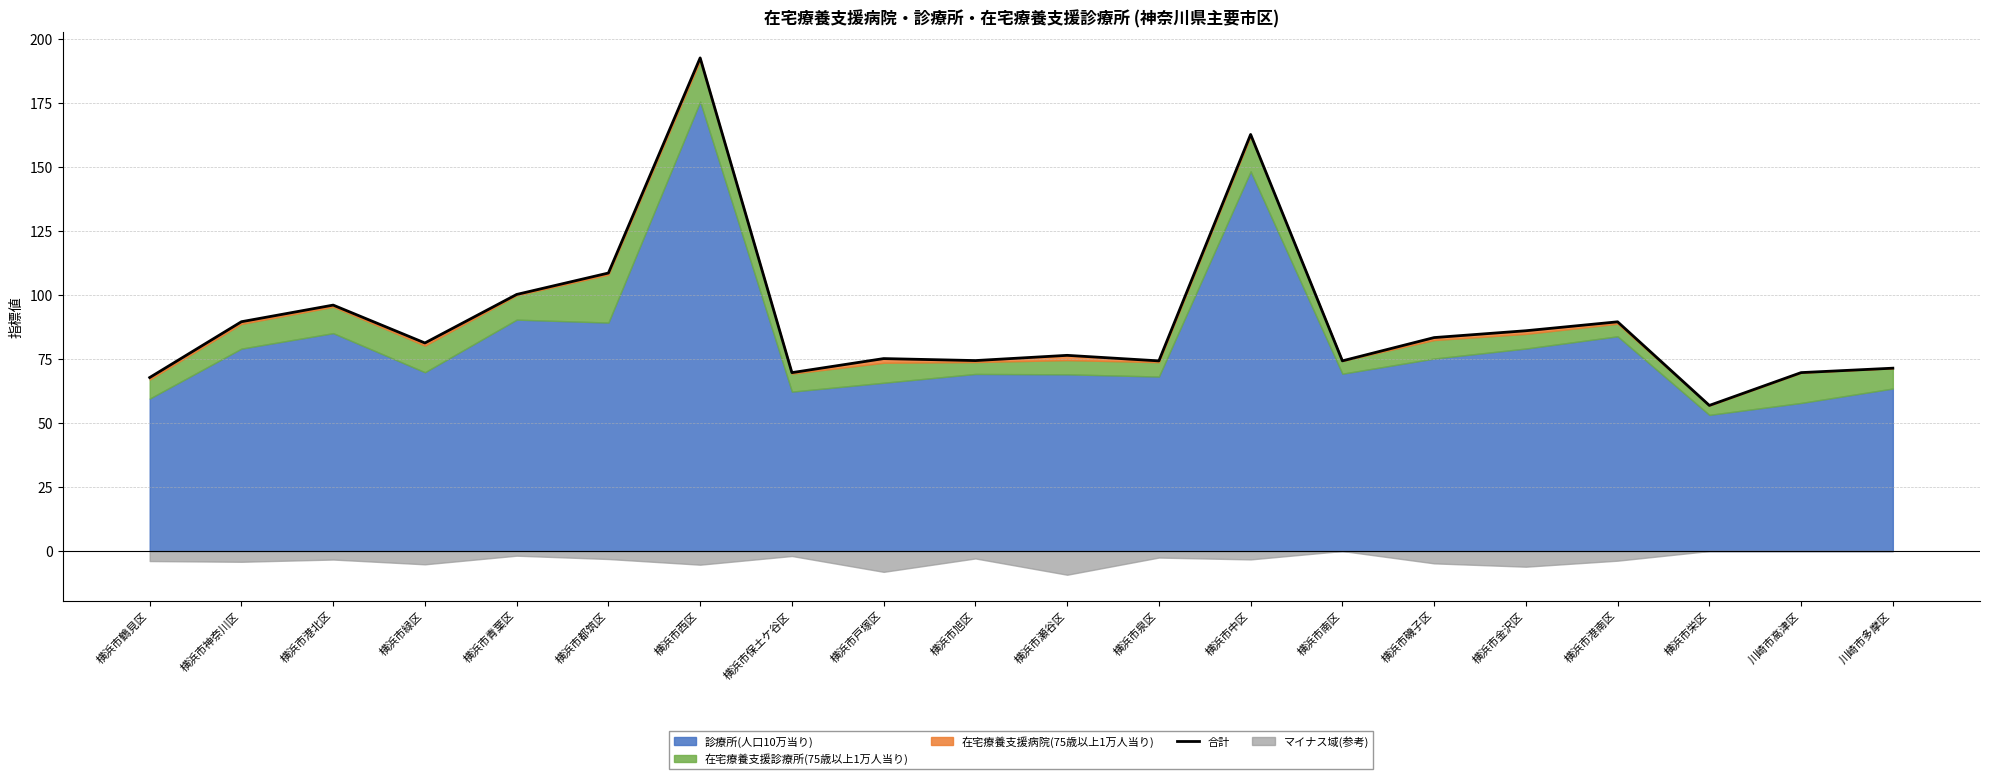

The value at 横浜市都筑区 is 108.6. True or false?

True